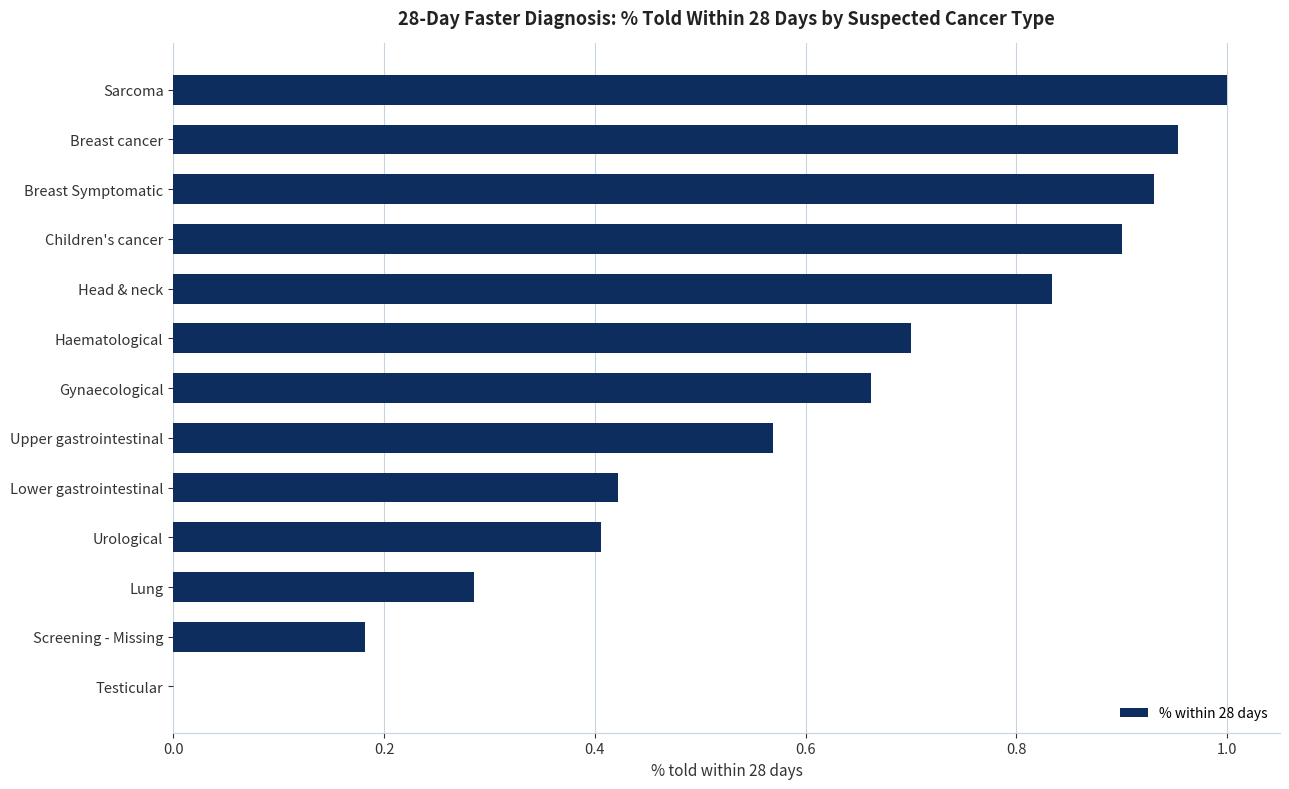

The value at Testicular is 0.7. True or false?

False